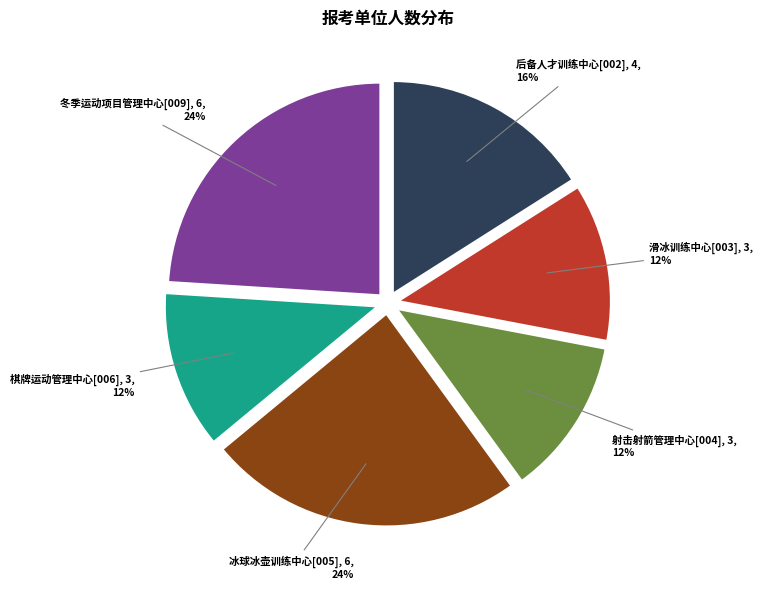

To the nearest percent, what is the difference between the largest and smallest slice percentages?

12%